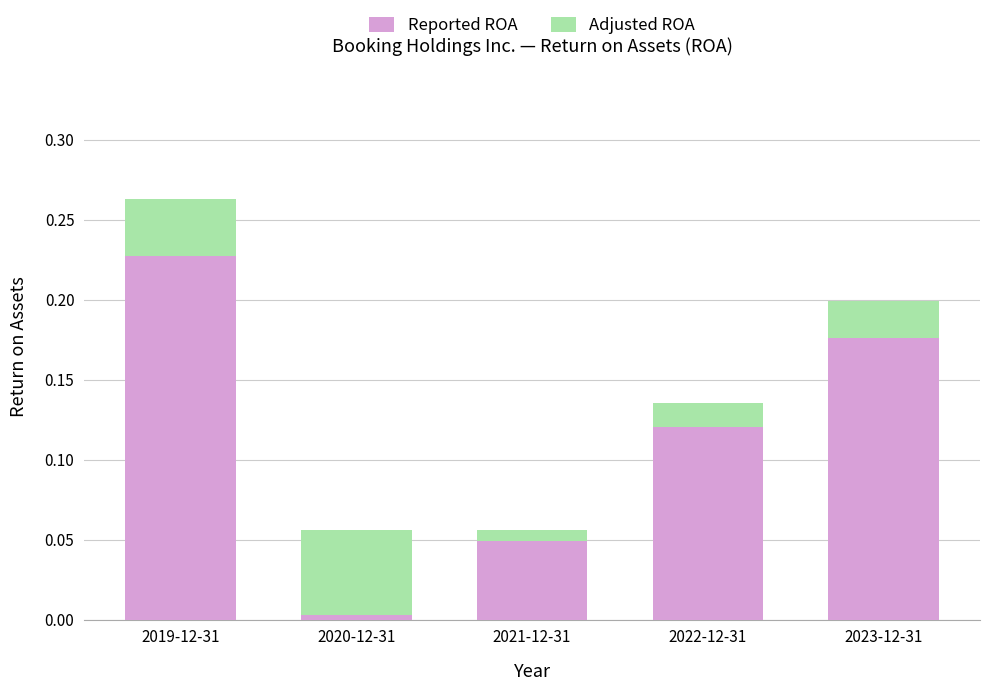

Which category has the lowest value in the Reported ROA series?

2020-12-31